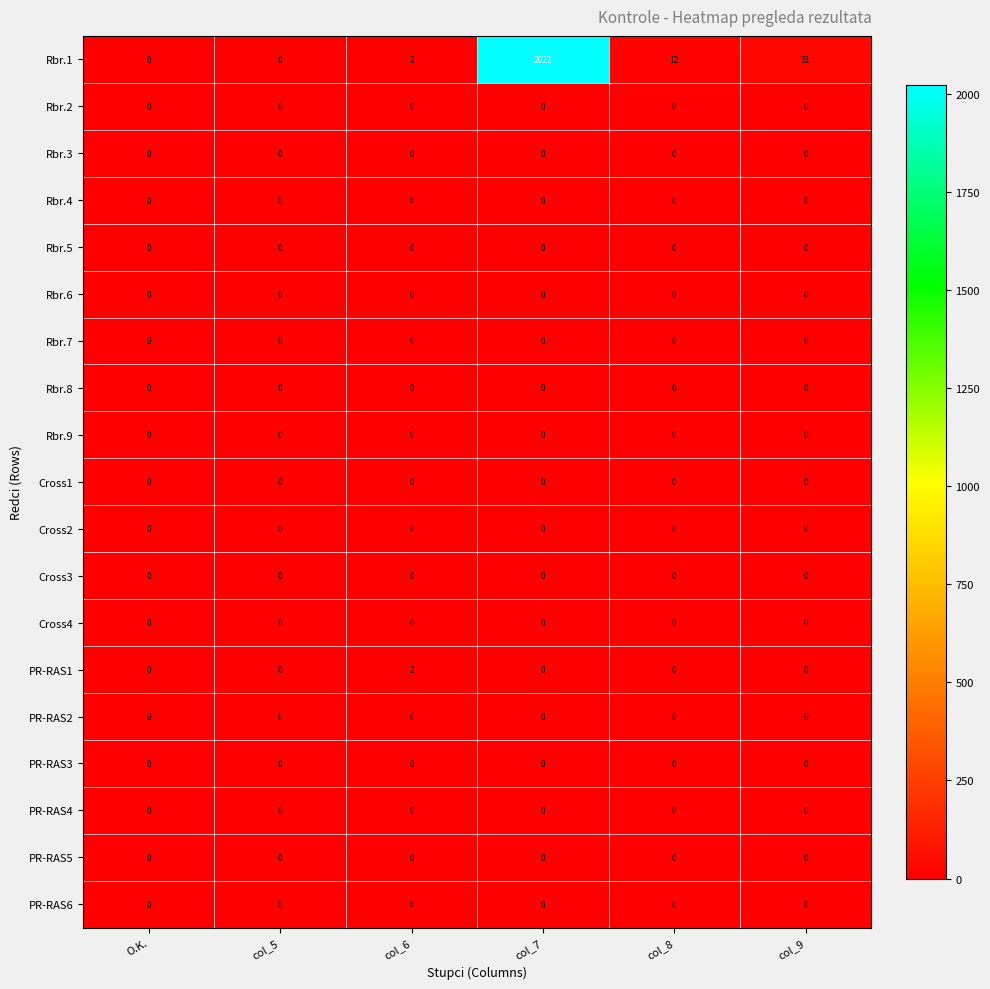

Which series has the largest total across all categories?

Rbr.1